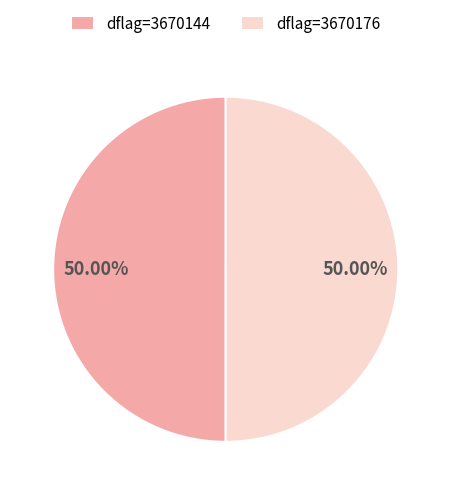

Approximately how many times larger is the value at dflag=3670144 compared to dflag=3670176?

1.0